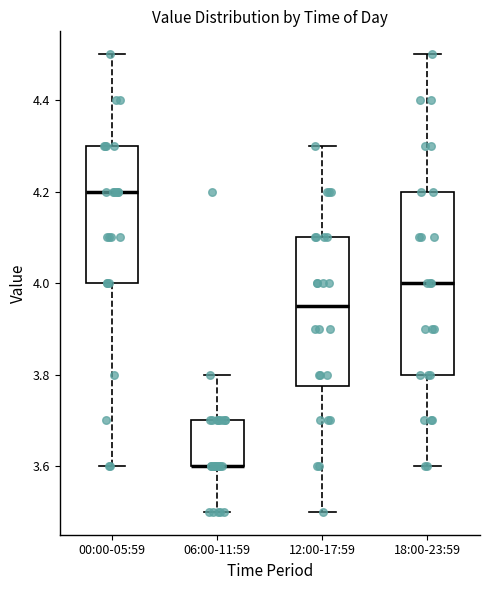

Reading left to right, transcribe this box plot: for each box, give where its median line is, the range the box spans, and where its two whiskers end, as read against the y-axis. The values are not printed on the chart, so give them approximately, as read against the axis.

00:00-05:59: median 4.20, box 4.00 to 4.30, whiskers 3.60 to 4.50
06:00-11:59: median 3.60 (drawn on the box's lower edge), box 3.60 to 3.70, whiskers 3.50 to 3.80
12:00-17:59: median 3.96, box 3.78 to 4.10, whiskers 3.50 to 4.30
18:00-23:59: median 4.00, box 3.80 to 4.20, whiskers 3.60 to 4.50